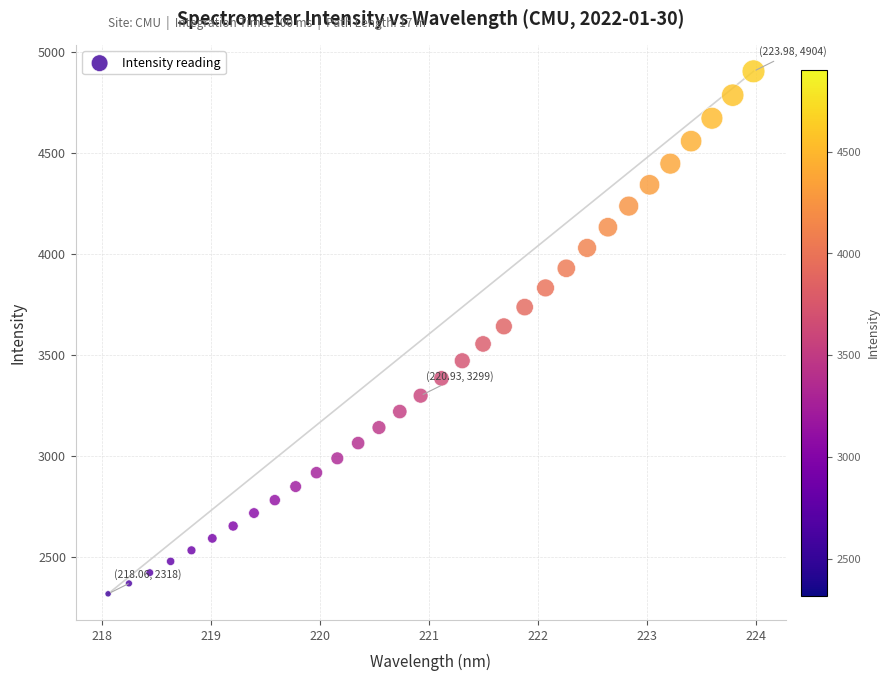

What is the range of Y values (max minus min)?

2585.8